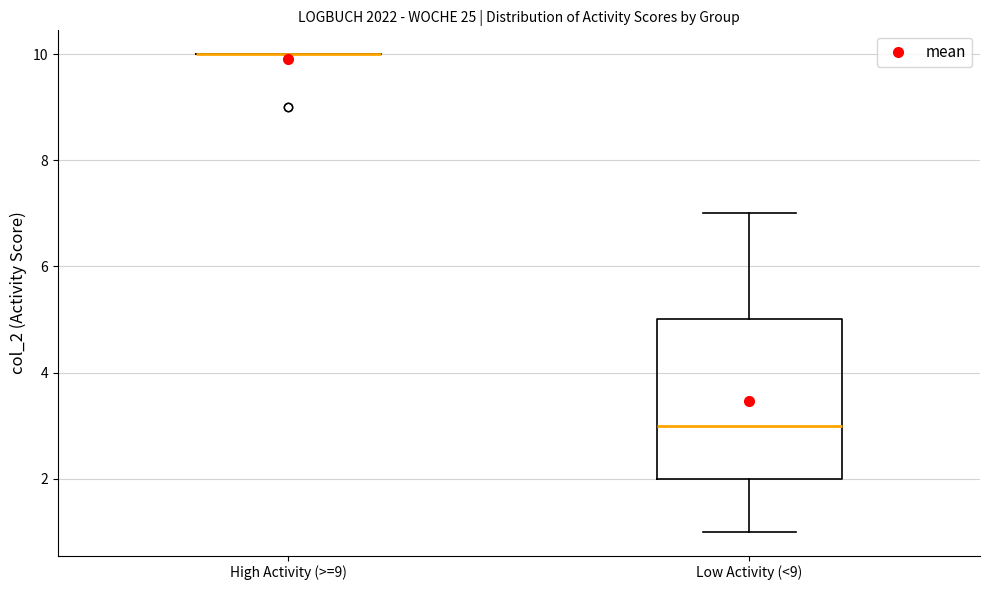

Reading left to right, read every box against the y-axis: the position of its median line, the range the box covers, and the ends of its whiskers. The values are not printed on the chart, so give them approximately, as read against the axis.

High Activity (>=9): box collapsed to a line at 10, whiskers 10 to 10
Low Activity (<9): median 3, box 2 to 5, whiskers 1 to 7